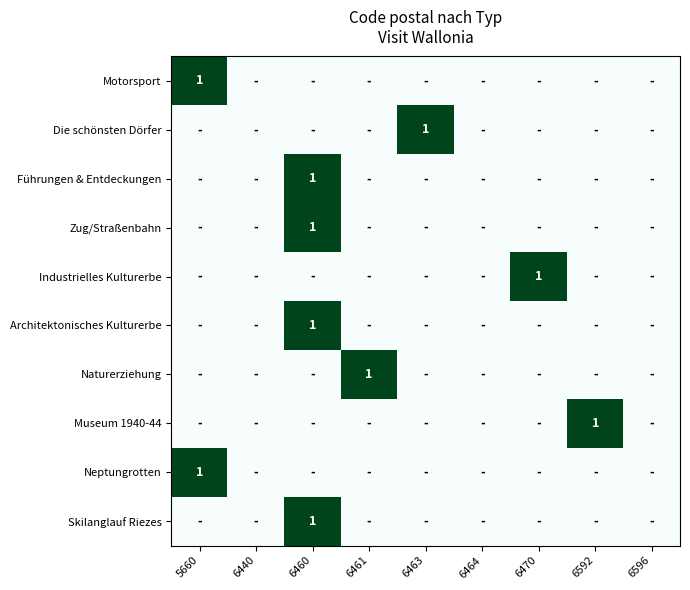

At 6463, list the series in order from largest to smallest.

Die schönsten Dörfer, Motorsport, Führungen & Entdeckungen, Zug/Straßenbahn, Industrielles Kulturerbe, Architektonisches Kulturerbe, Naturerziehung, Museum 1940-44, Neptungrotten, Skilanglauf Riezes